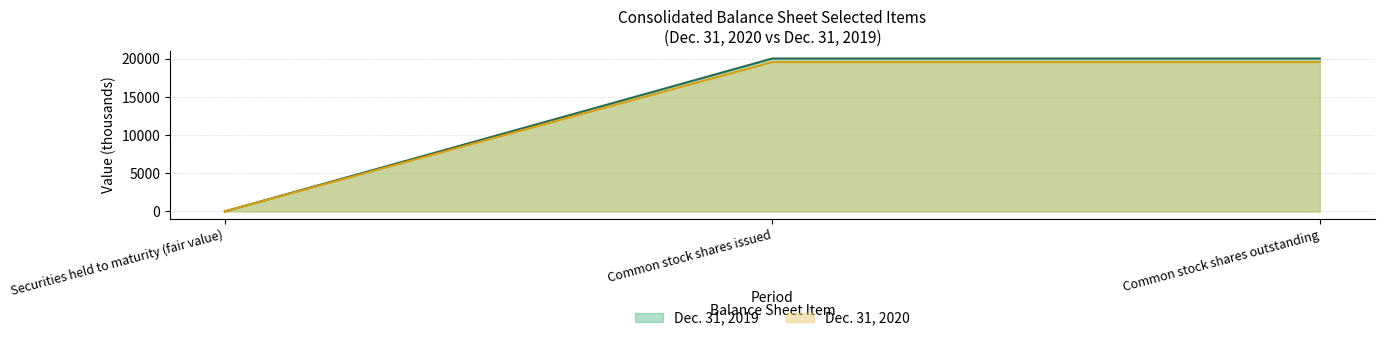

What is the spread (max minus min) of values at Securities held to maturity (fair value)?

1.0